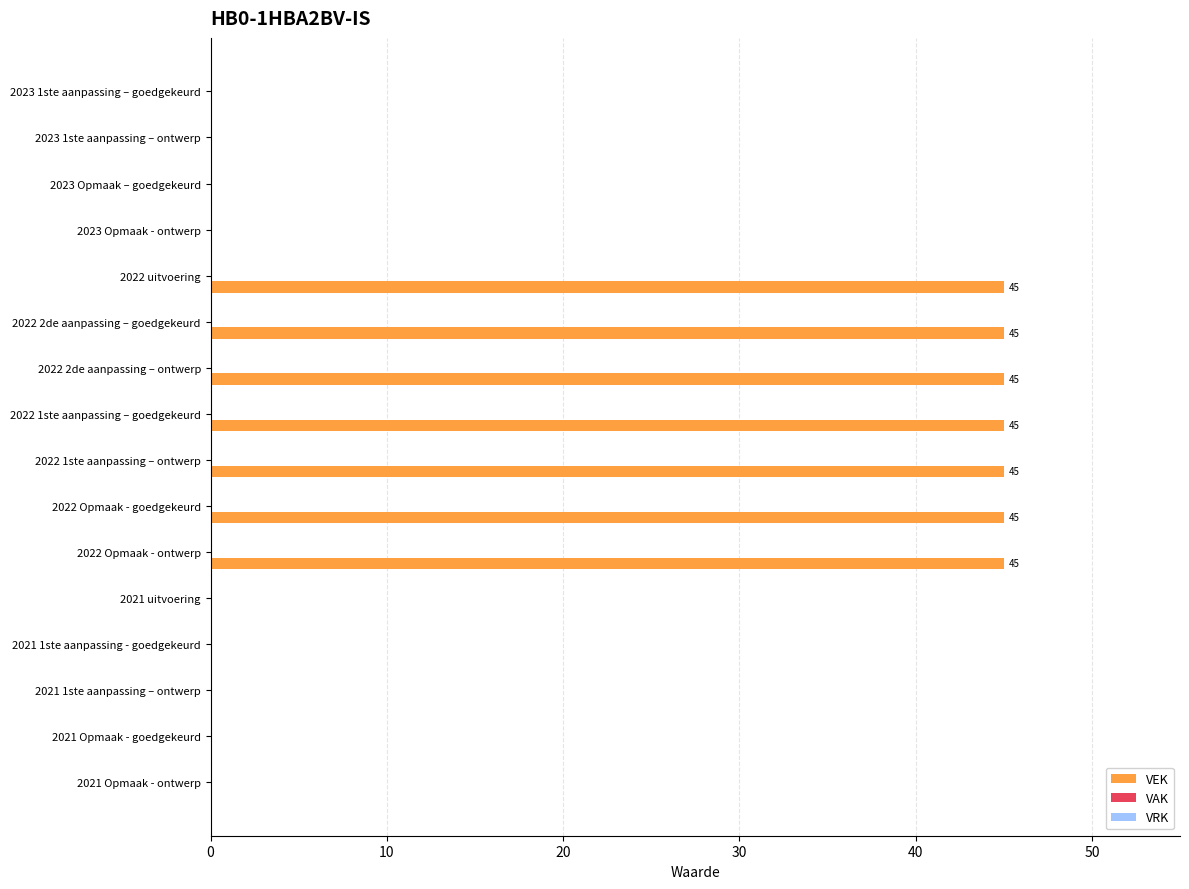

What is the sum of all values?

315